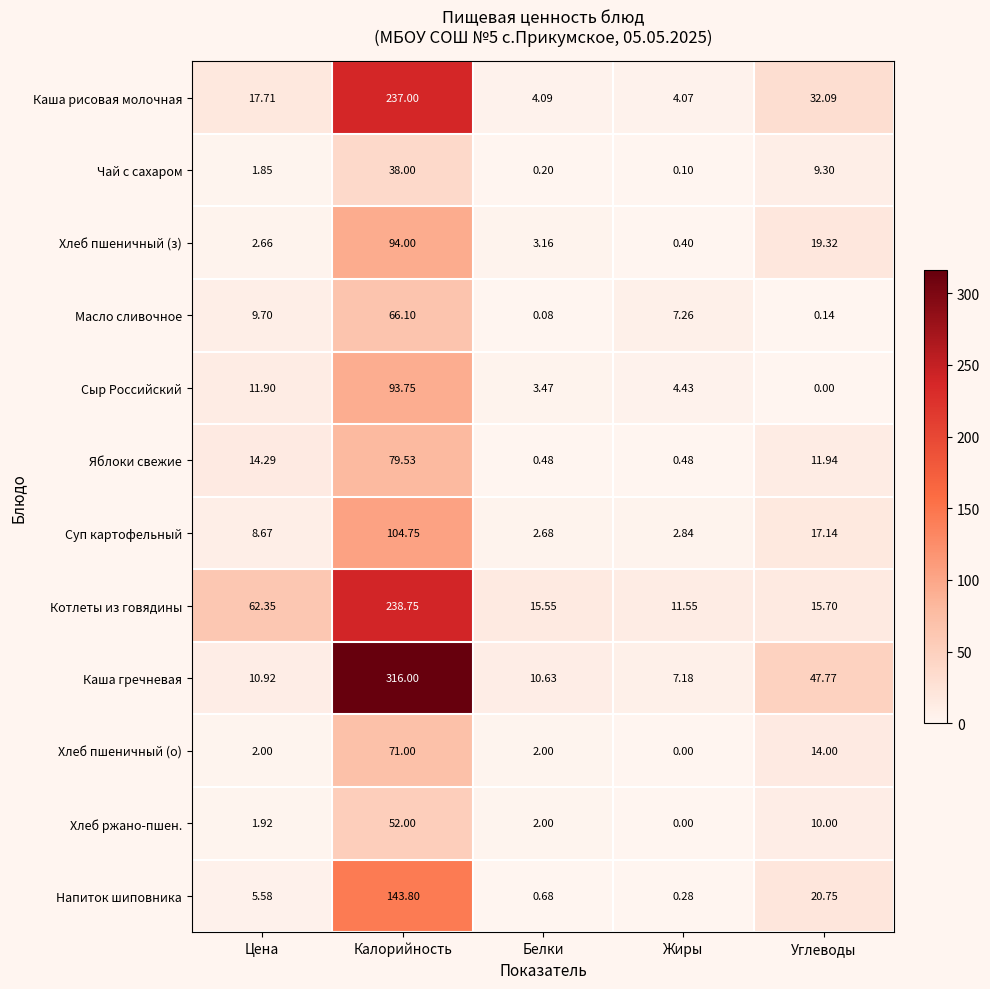

Between Белки and Жиры, which series saw the biggest shift?

Масло сливочное